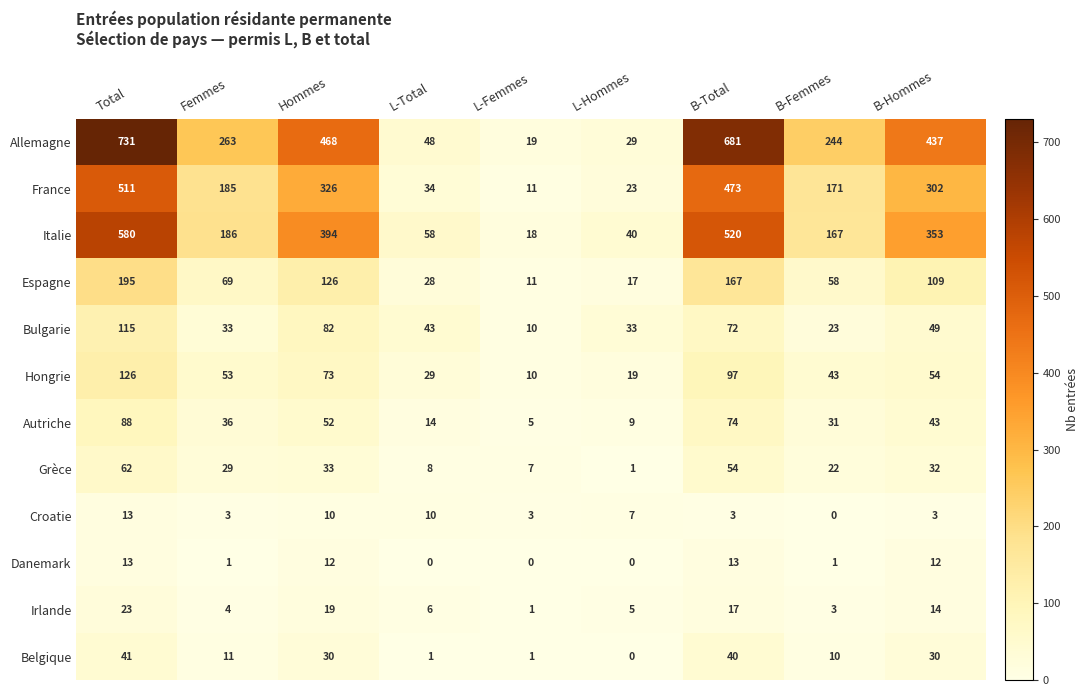

Where does the Allemagne series first go above 263?

Total